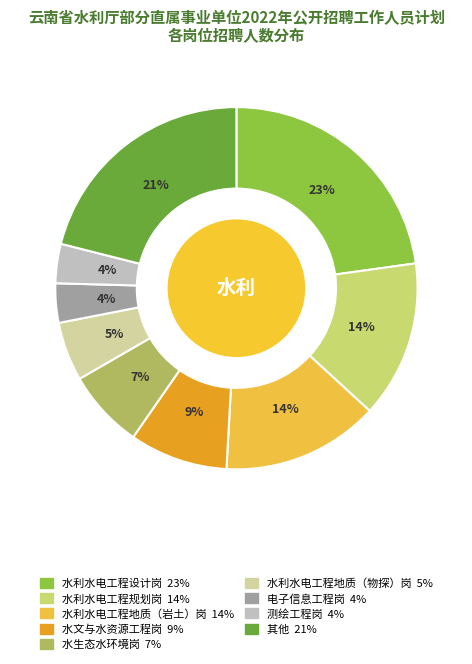

To the nearest percent, what is the difference between the largest and smallest slice percentages?

19%